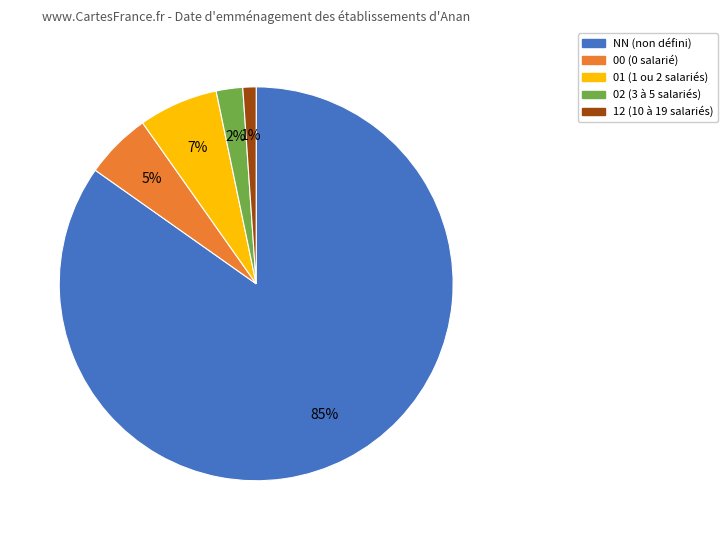

Is the sum of 00 and 02 greater than half?

No